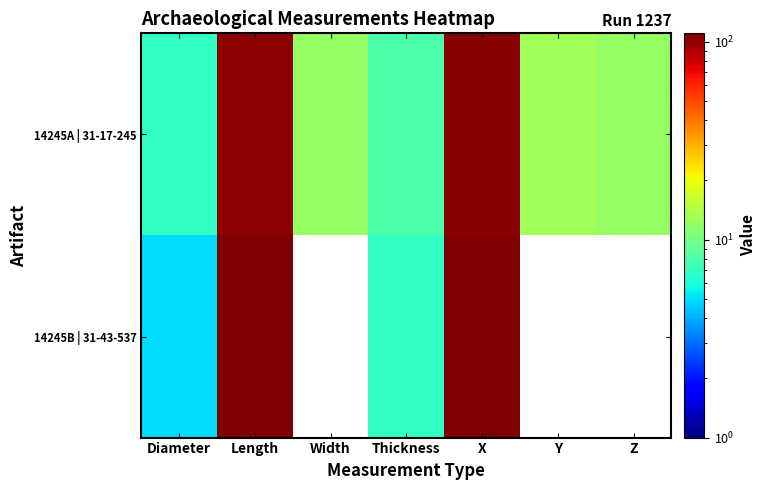

What is the average value of the 14245A | 31-17-245 series?

37.4